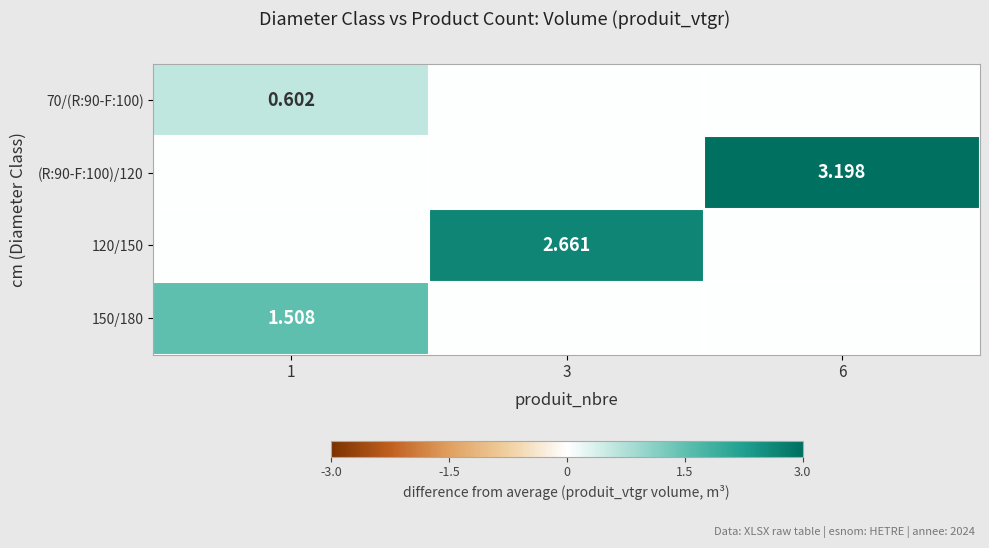

Is the value of 150/180 at 1 greater than the value of 70/(R:90-F:100) at 1?

Yes